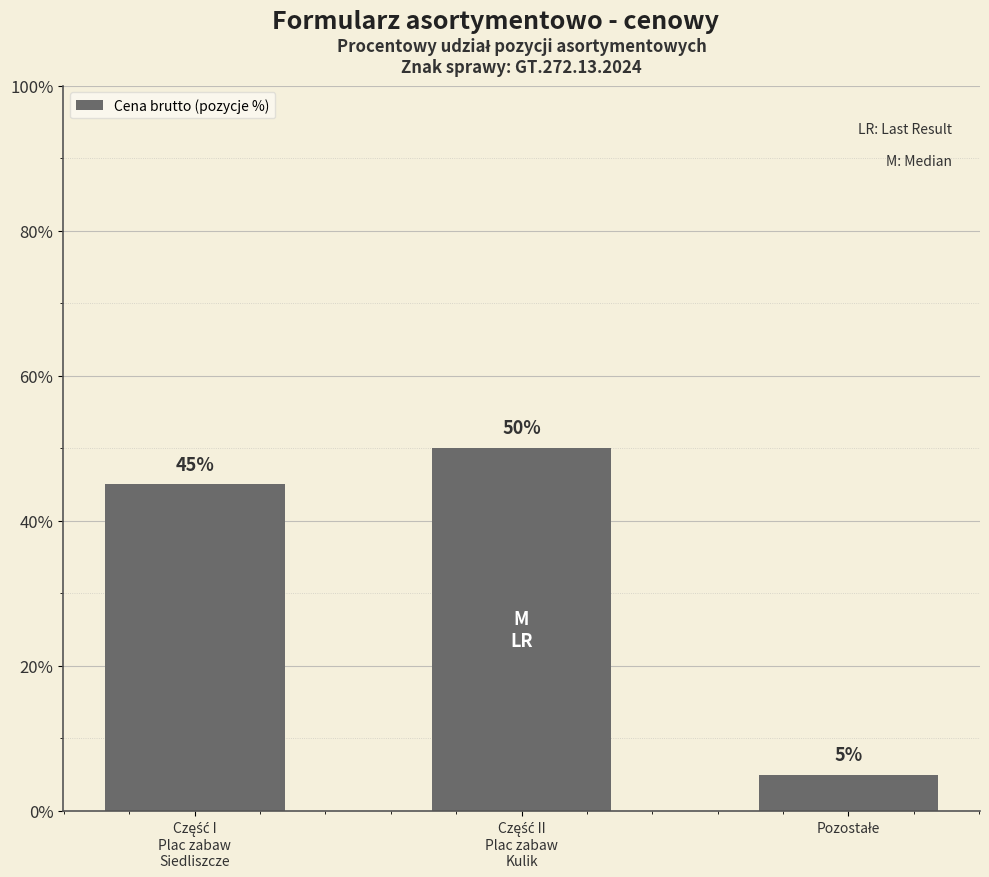

What is the maximum value shown in the chart?

50